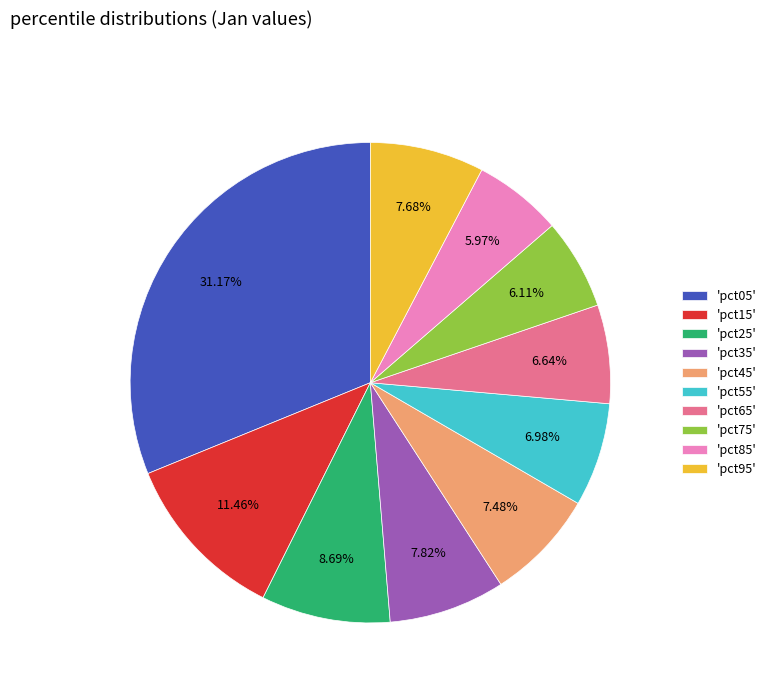

Between 'pct55' and 'pct85', which is larger?

'pct55'